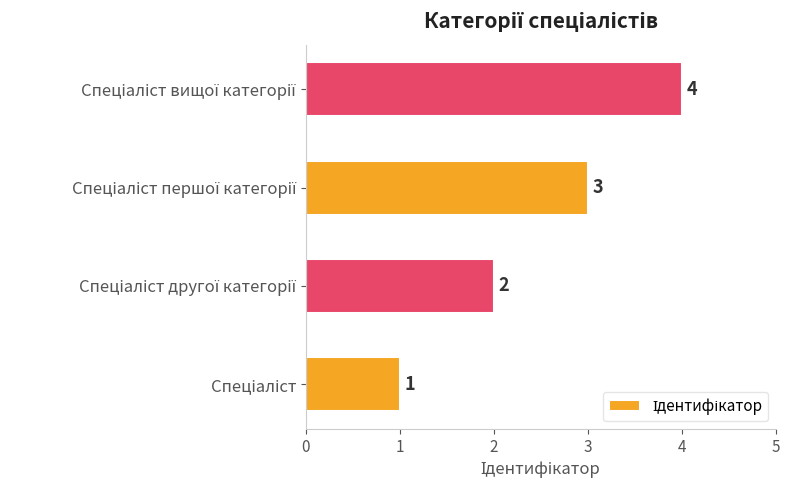

How many bars are there in total?

4